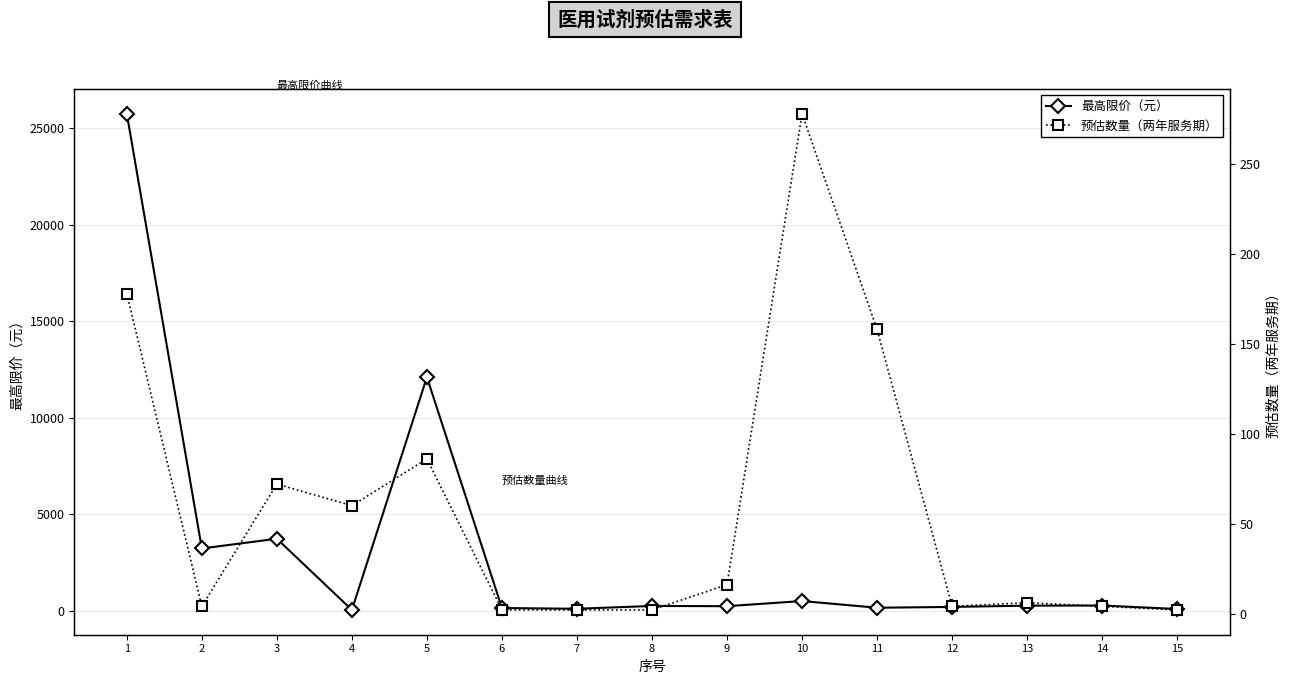

How many categories are shown in the chart?

15